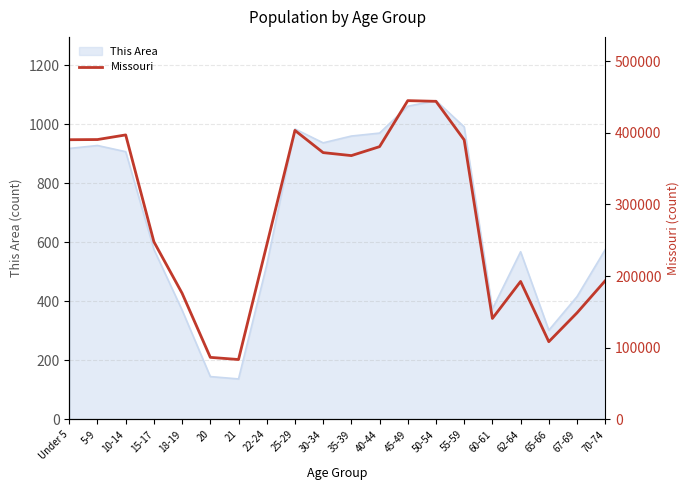

What is the highest value of the This Area series?

1080